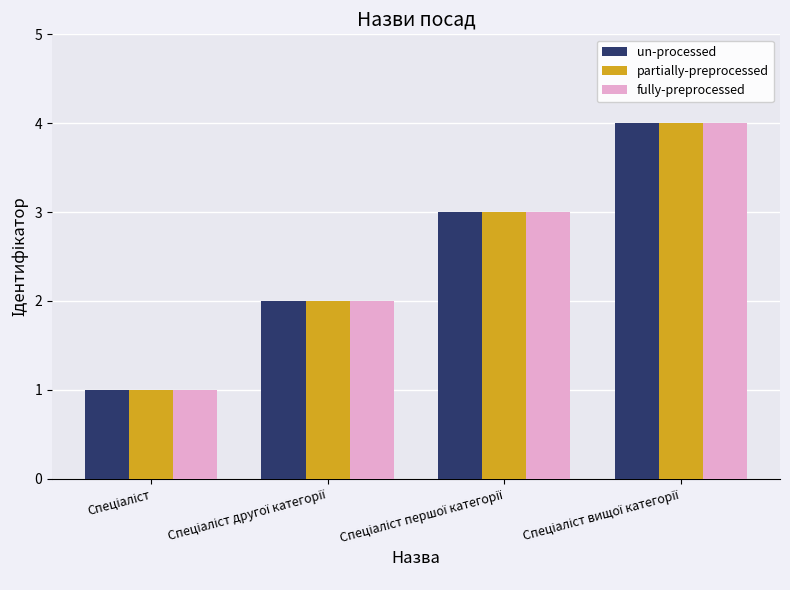

What is the maximum value shown in the chart?

4